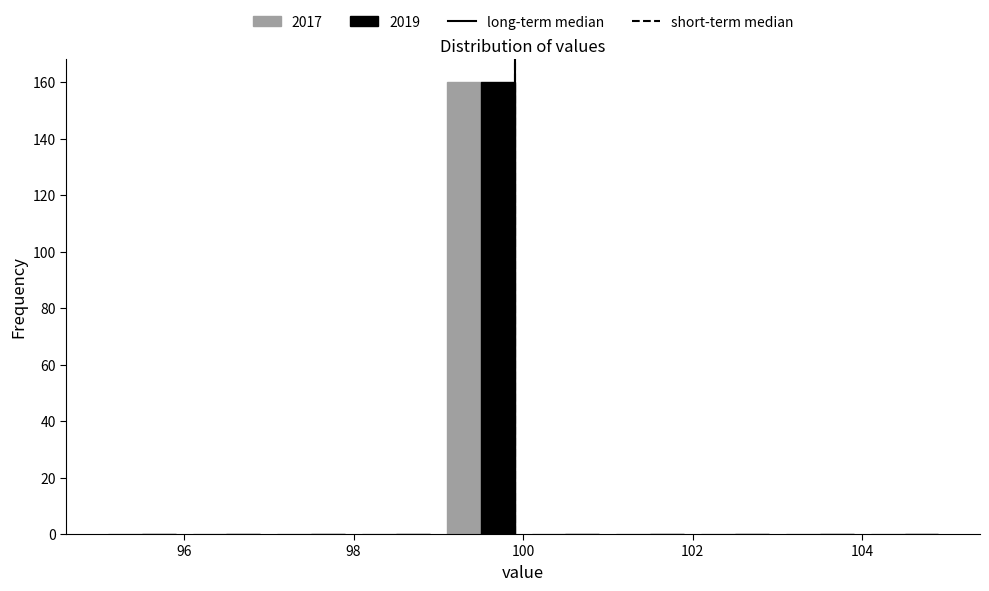

Reading left to right, list every range on the x-axis with the height of the bar of each series over it. The values are not printed on the chart, so give them approximately, as read against the axis.

95 to 96: 2017=0	2019=0
96 to 97: 2017=0	2019=0
97 to 98: 2017=0	2019=0
98 to 99: 2017=0	2019=0
99 to 100: 2017=160	2019=160
100 to 101: 2017=0	2019=0
101 to 102: 2017=0	2019=0
102 to 103: 2017=0	2019=0
103 to 104: 2017=0	2019=0
104 to 105: 2017=0	2019=0